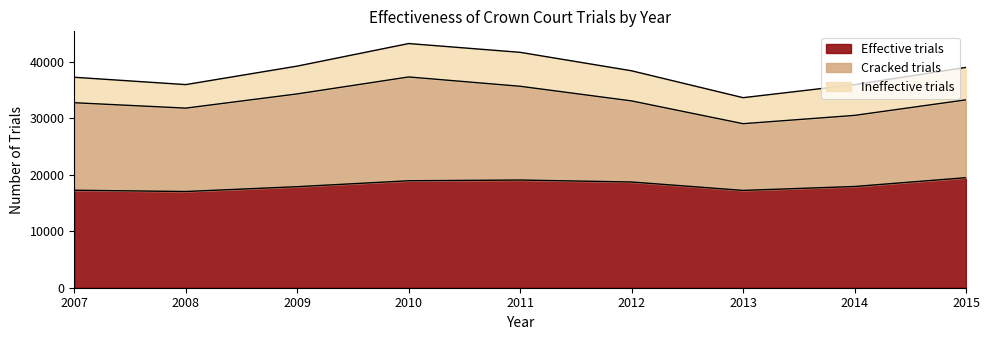

What are all the series names shown in the legend?

Effective trials, Cracked trials, Ineffective trials